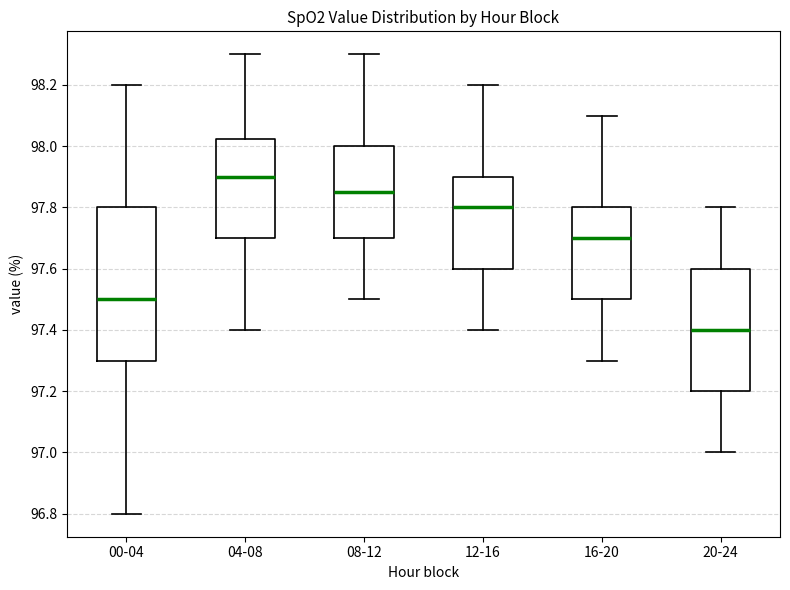

Reading left to right, transcribe this box plot: for each box, give where its median line is, the range the box spans, and where its two whiskers end, as read against the y-axis. The values are not printed on the chart, so give them approximately, as read against the axis.

00-04: median 97.50, box 97.30 to 97.80, whiskers 96.80 to 98.20
04-08: median 97.90, box 97.70 to 98.02, whiskers 97.40 to 98.30
08-12: median 97.86, box 97.70 to 98.00, whiskers 97.50 to 98.30
12-16: median 97.80, box 97.60 to 97.90, whiskers 97.40 to 98.20
16-20: median 97.70, box 97.50 to 97.80, whiskers 97.30 to 98.10
20-24: median 97.40, box 97.20 to 97.60, whiskers 97.00 to 97.80